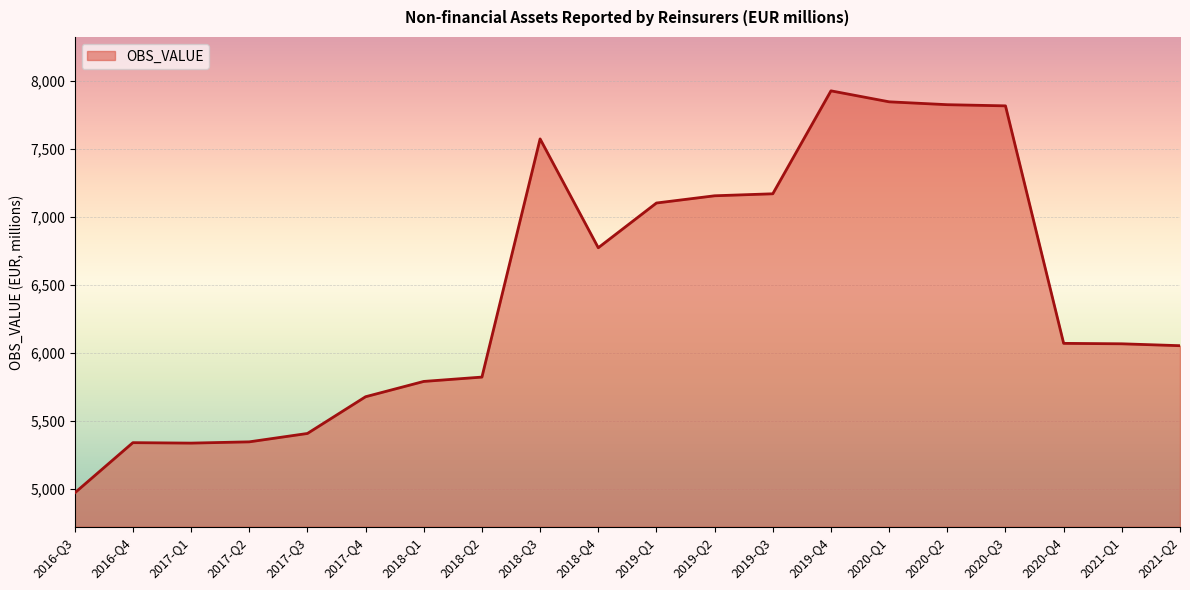

Is it true that the value at 2018-Q1 is 5791.7?

True